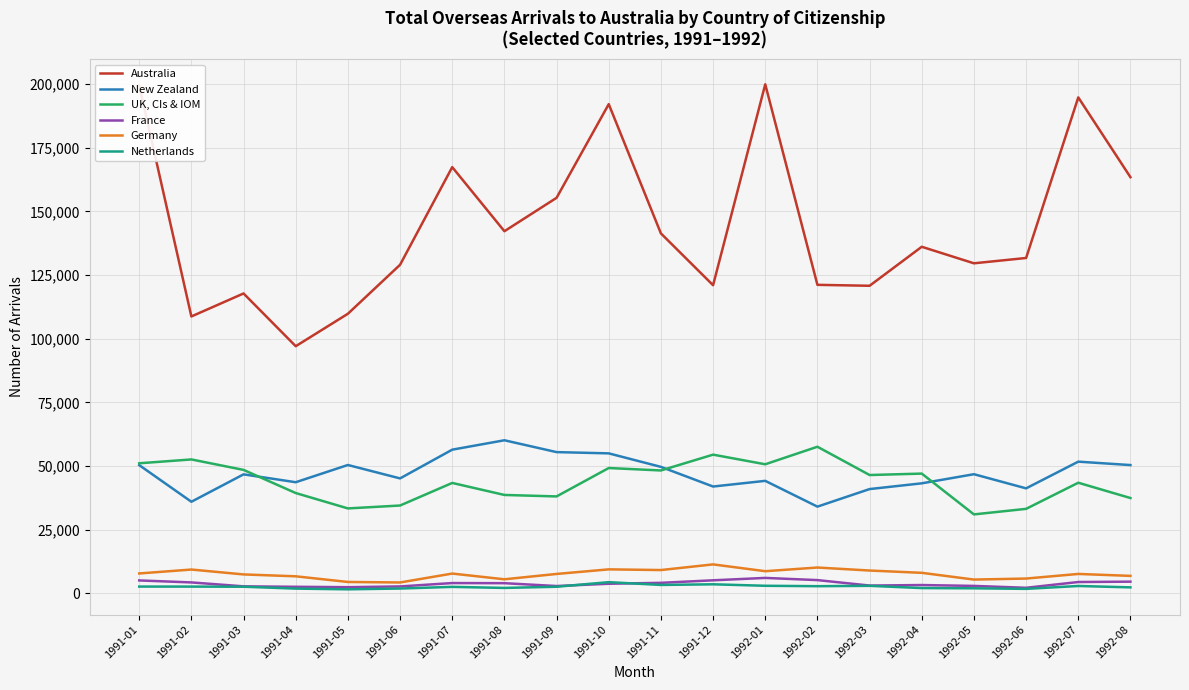

True or false: France and UK, CIs & IOM cross at least once.

False